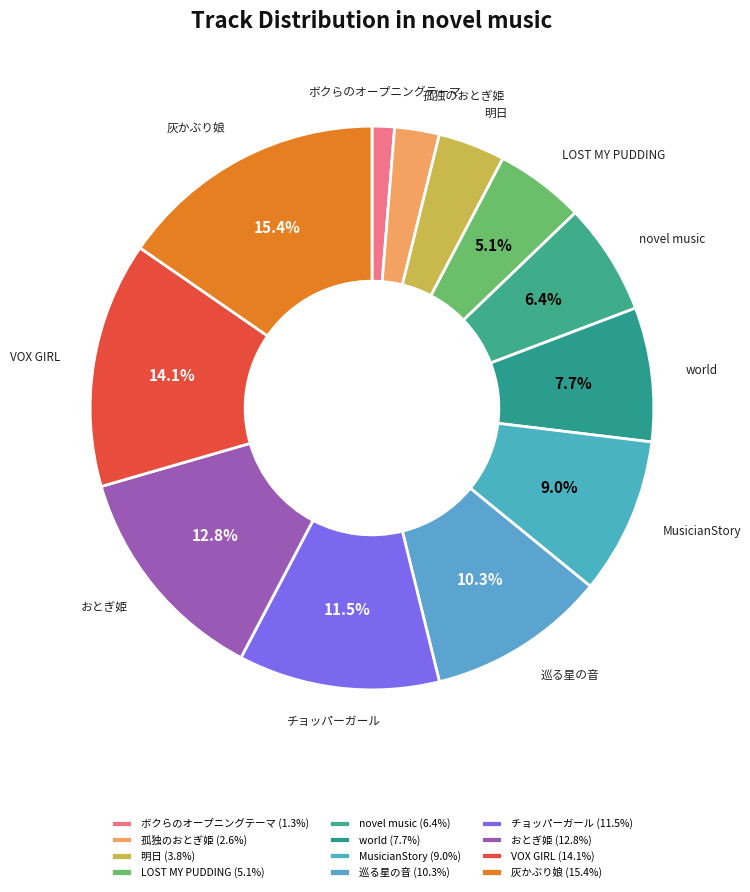

Rank the categories by value from highest to lowest.

灰かぶり娘, VOX GIRL, おとぎ姫, チョッパーガール, 巡る星の音, MusicianStory, world, novel music, LOST MY PUDDING, 明日, 孤独のおとぎ姫, ボクらのオープニングテーマ